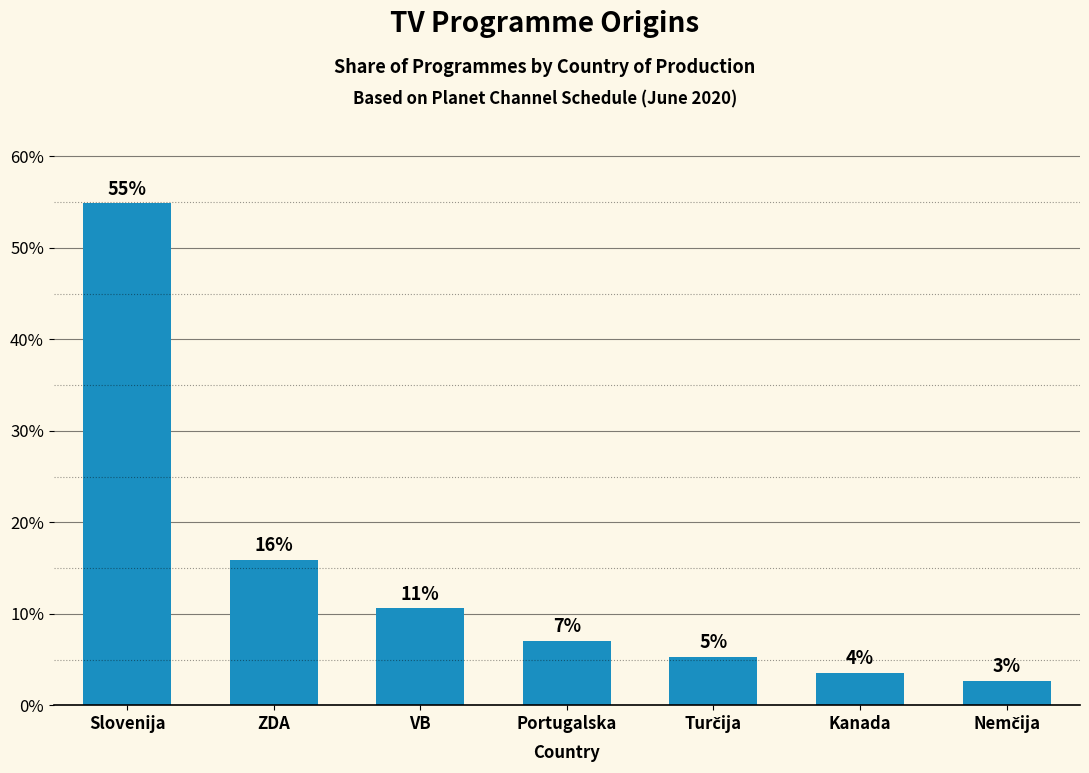

Reading right to left, what are all the values shown in this chart?

Nemčija=2.7	Kanada=3.5	Turčija=5.3	Portugalska=7.1	VB=10.6	ZDA=15.9	Slovenija=54.9